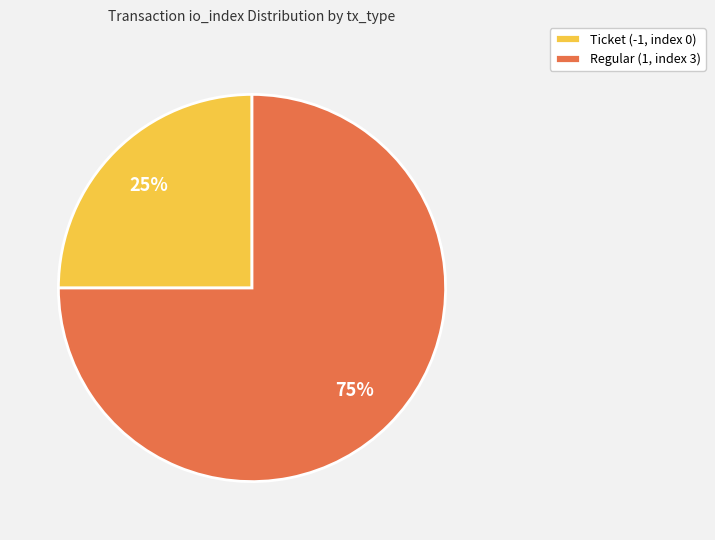

Which slice is the largest?

Regular (1, index 3)